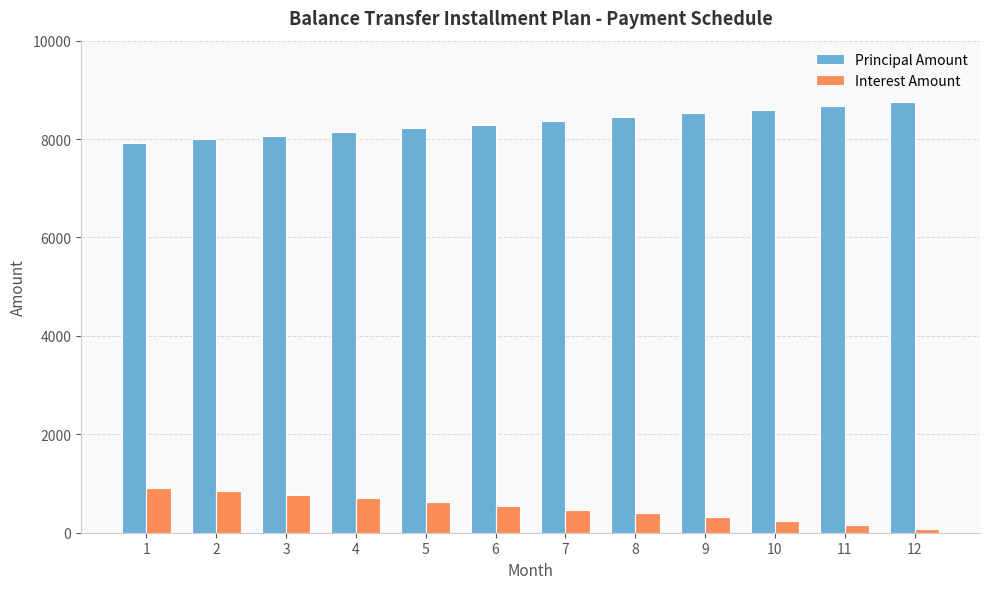

What is the greatest value displayed?

8757.9